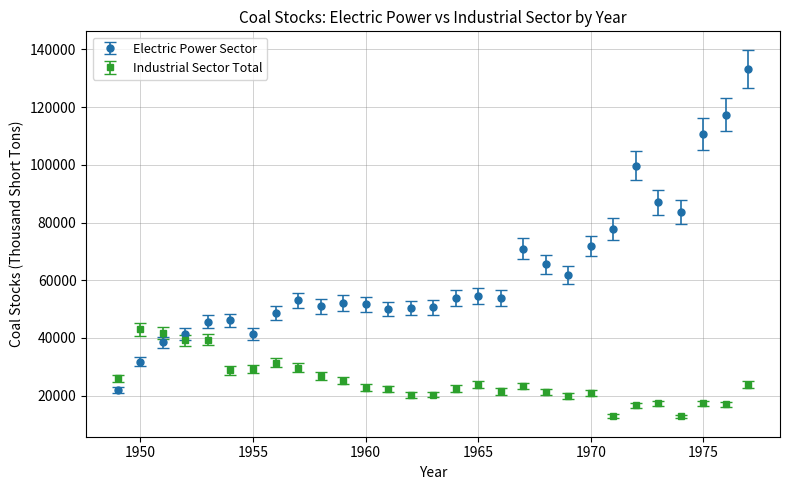

Which series has the largest total across all categories?

Electric Power Sector